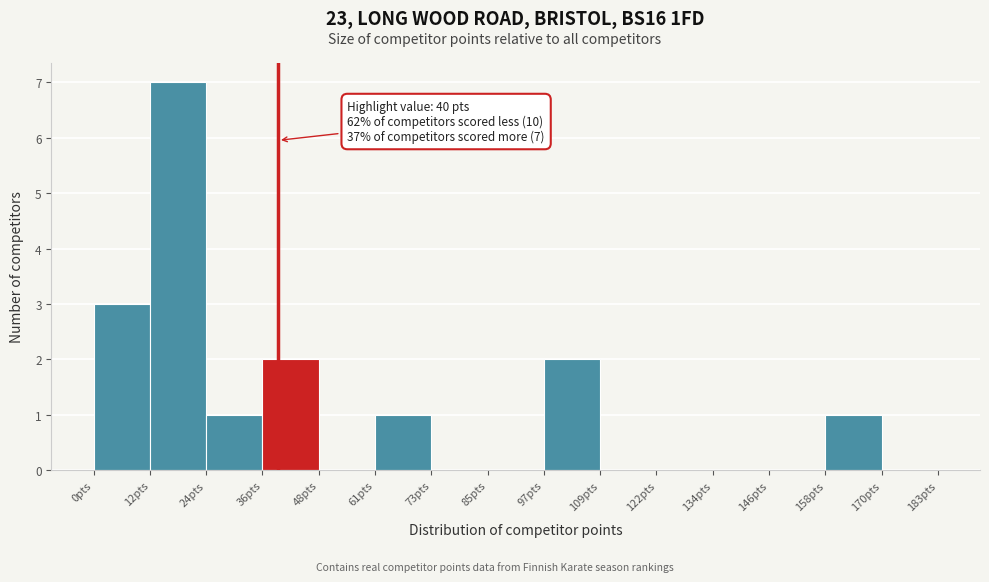

Which range on the x-axis has the tallest bar?

12.2 to 24.4